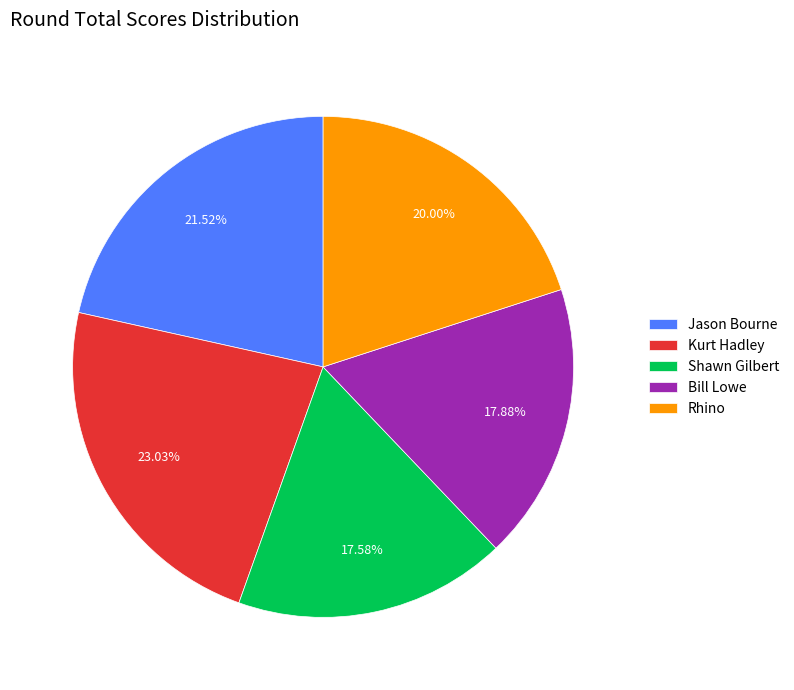

Is there a majority slice in this chart?

No